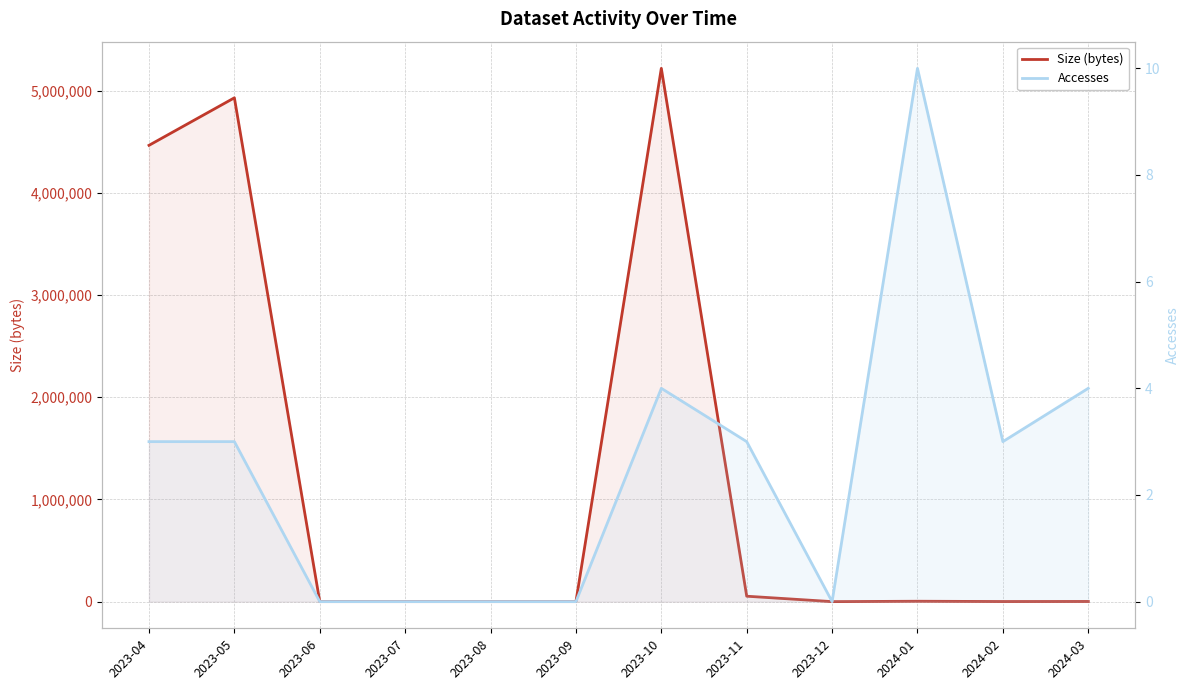

True or false: Size (bytes) and Accesses intersect in this chart.

False